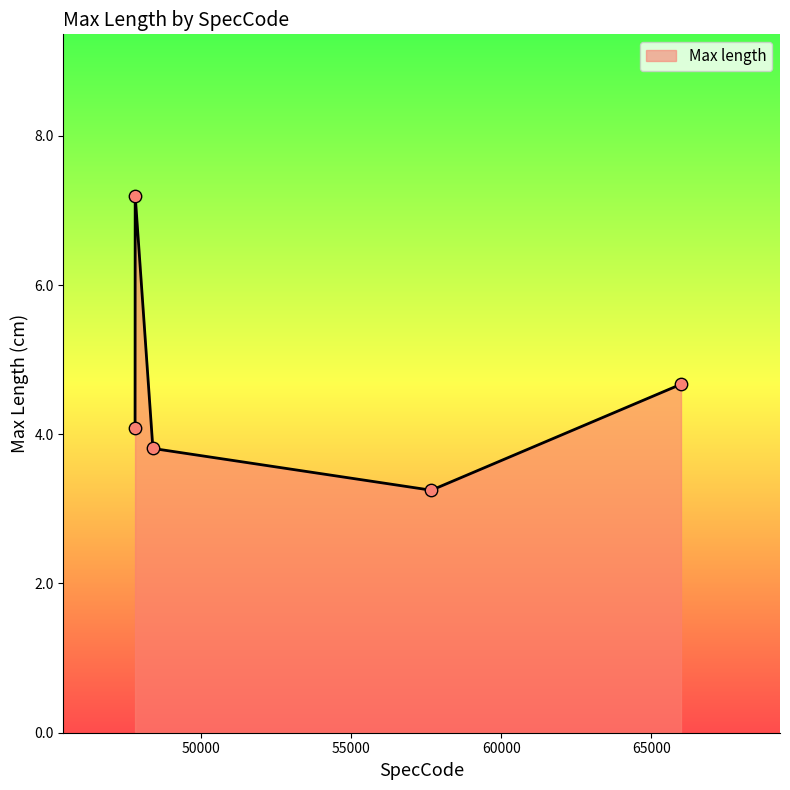

What is the maximum value shown in the chart?

7.2